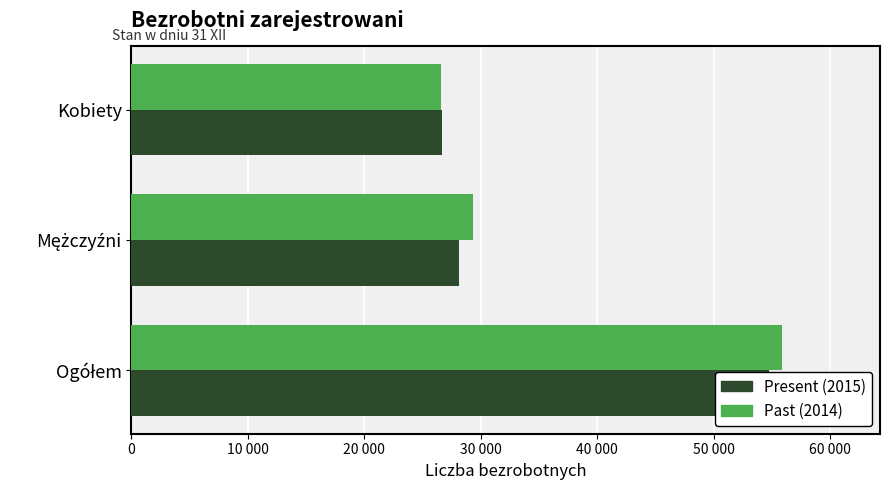

How many categories are shown in the chart?

3